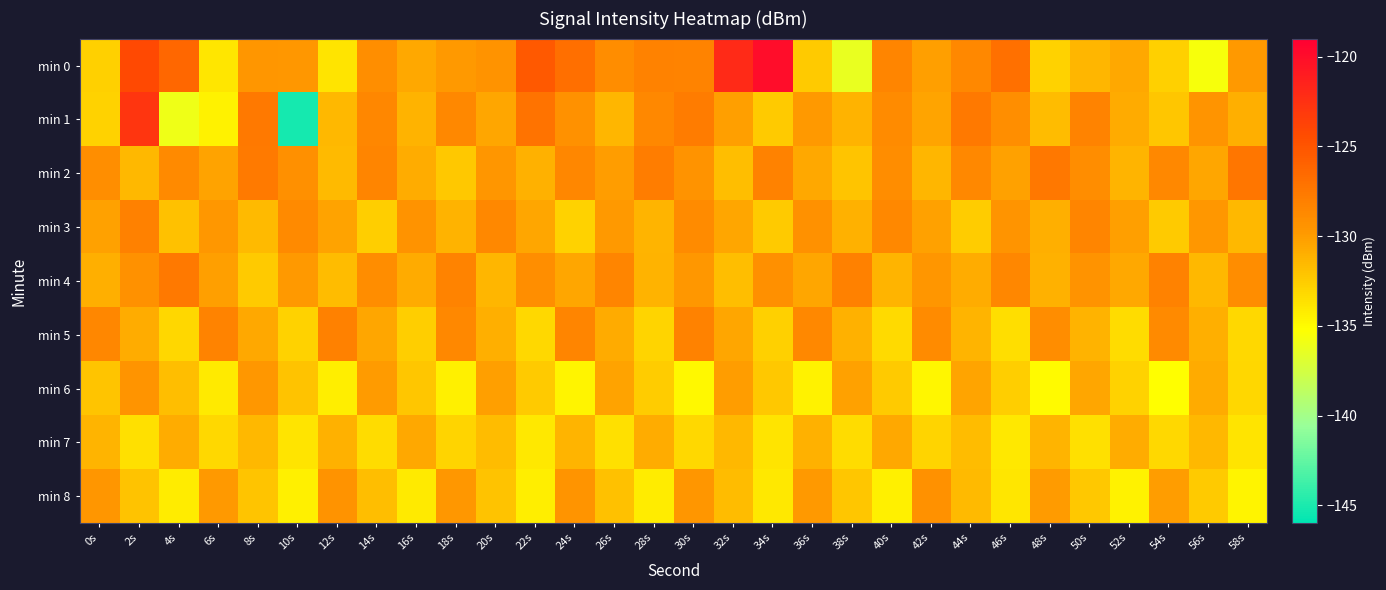

What is the difference between the highest and lowest values at 0s?

4.4